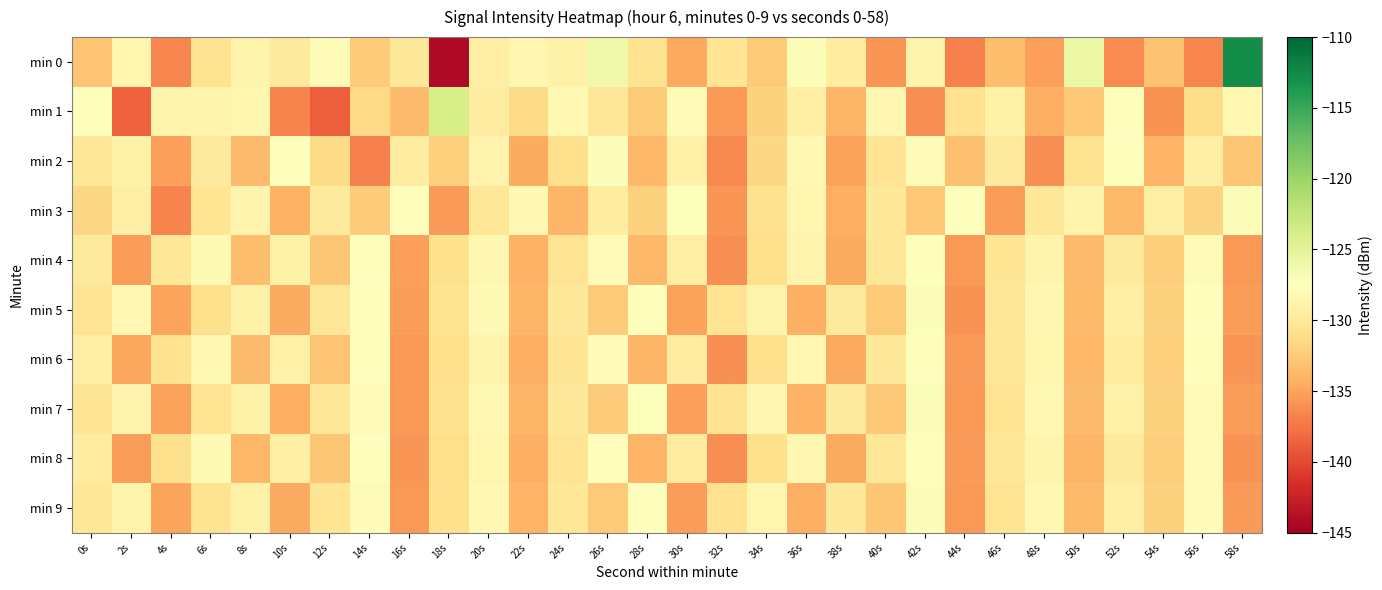

Which series has the largest total across all categories?

min 3